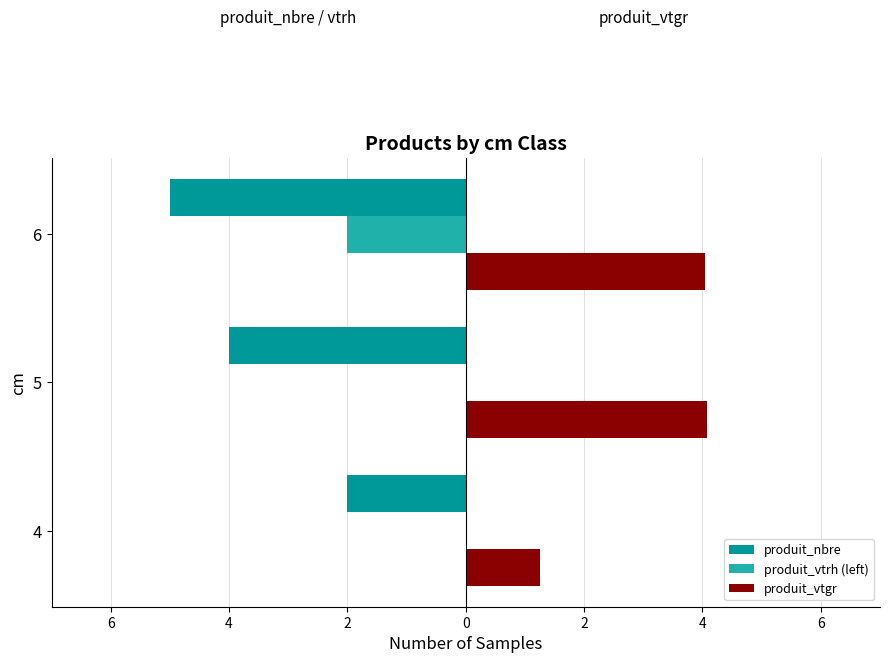

What are all the series names shown in the legend?

produit_nbre, produit_vtrh (left), produit_vtgr